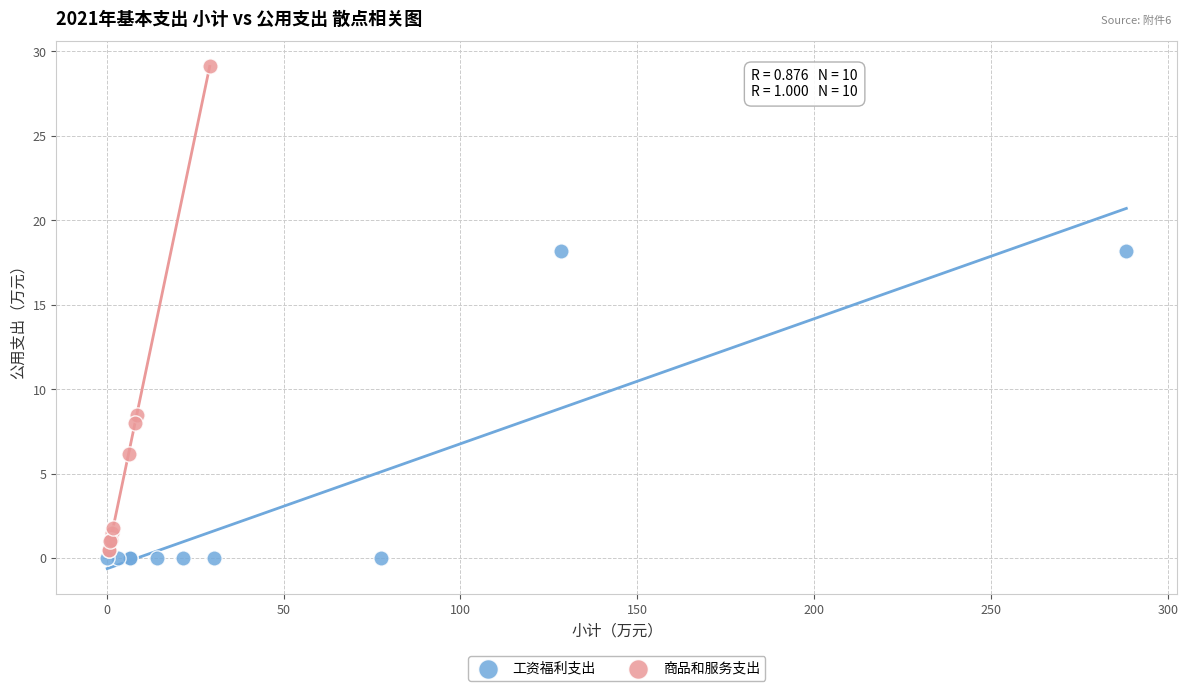

Which series reaches the minimum Y coordinate?

工资福利支出